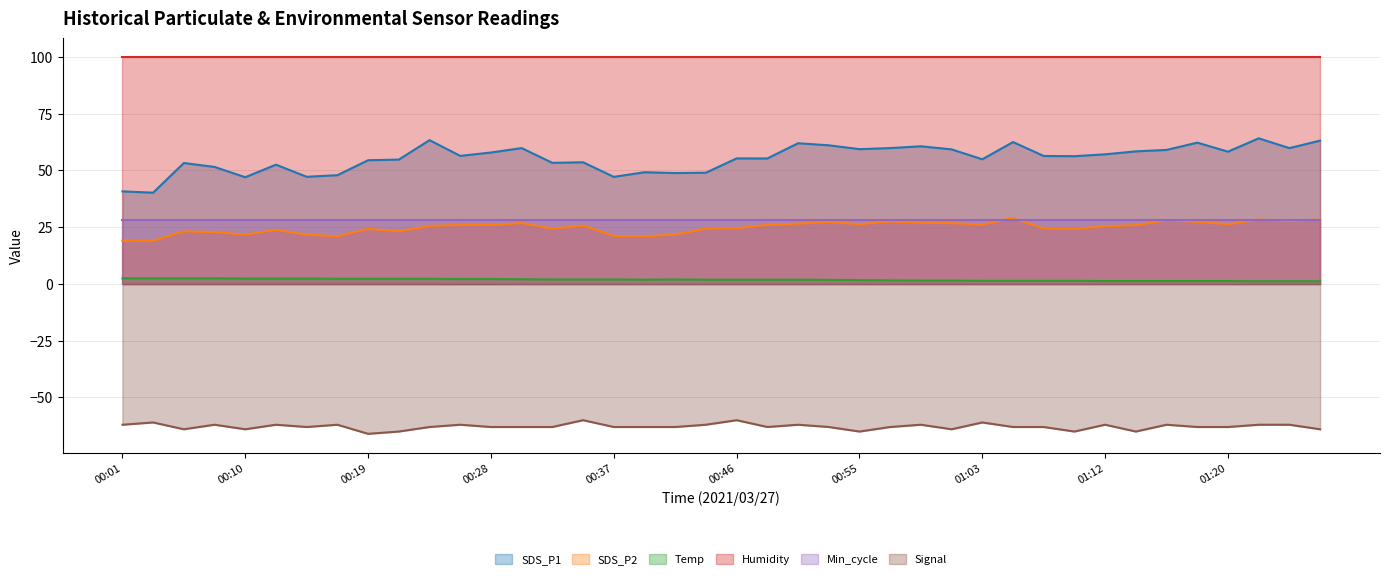

True or false: SDS_P1 and Signal cross at least once.

False